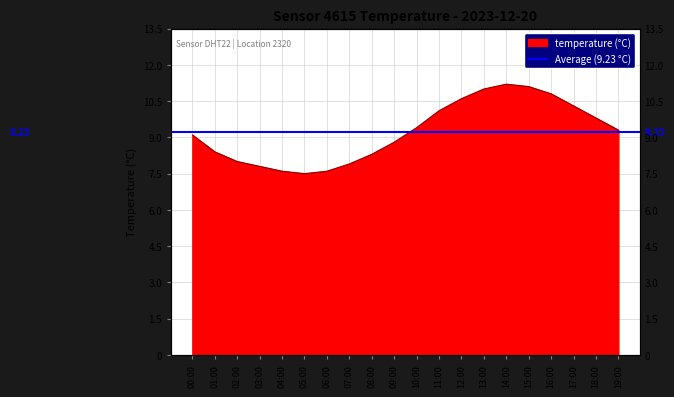

Rank the categories by value from highest to lowest.

14:00, 15:00, 13:00, 16:00, 12:00, 17:00, 11:00, 18:00, 10:00, 19:00, 00:00, 09:00, 01:00, 08:00, 02:00, 07:00, 03:00, 04:00, 06:00, 05:00